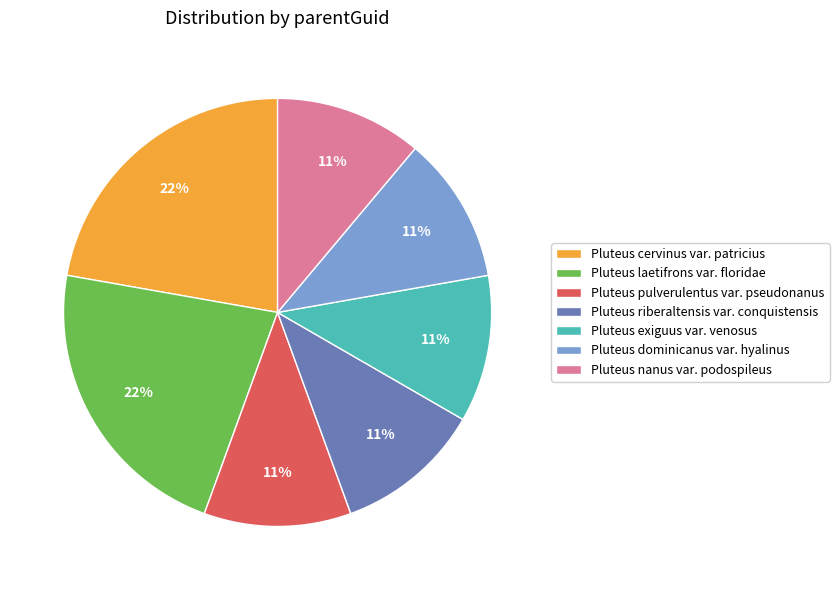

What percentage is the Pluteus pulverulentus var. pseudonanus slice, to the nearest percent?

11%